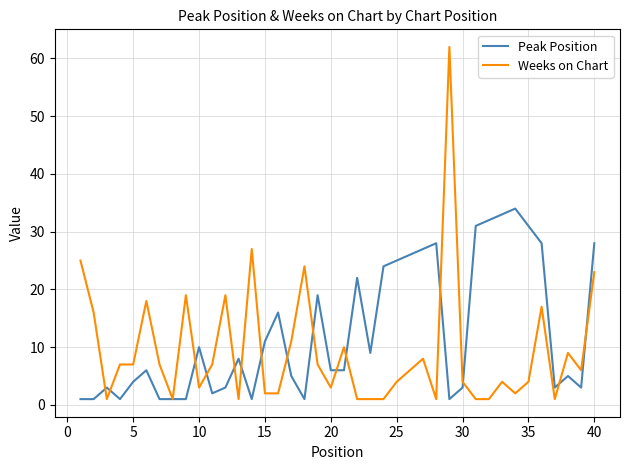

Which series has the largest total across all categories?

Peak Position